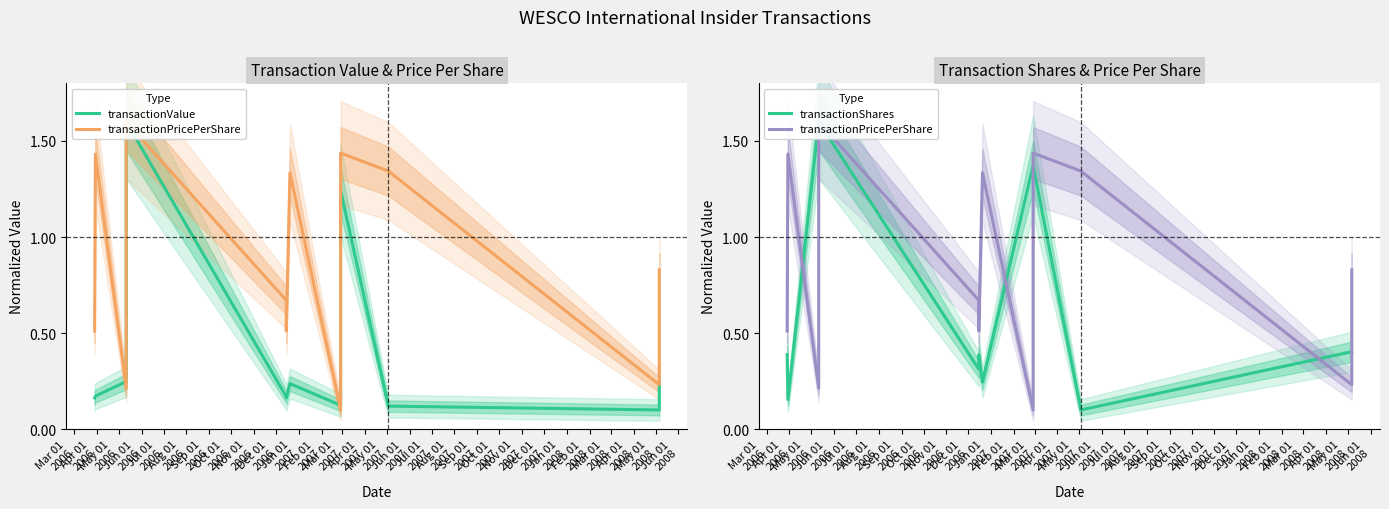

What is the total value across all series at Jan 01
2007?

0.7